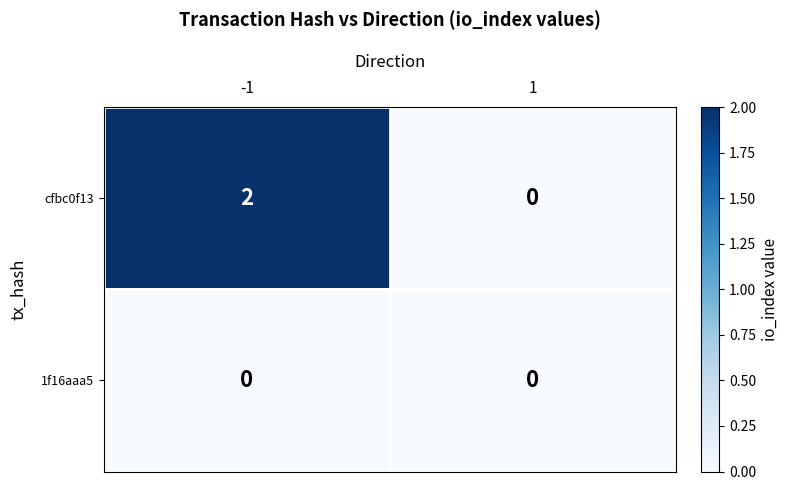

True or false: cfbc0f13 has a value of 1 at 1.

False